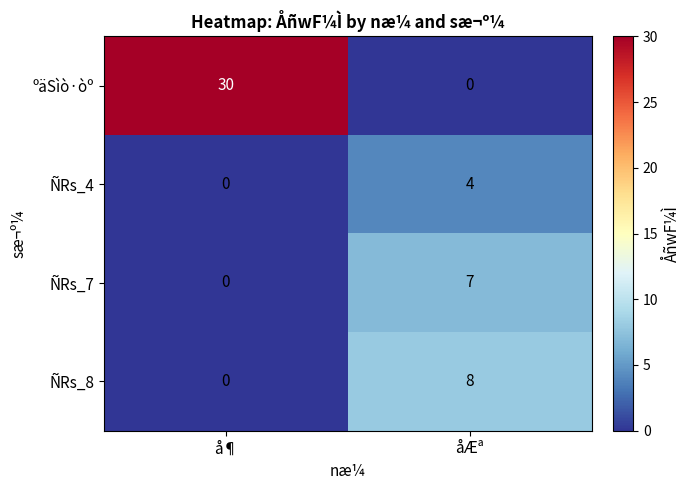

Count the number of categories in the chart.

2